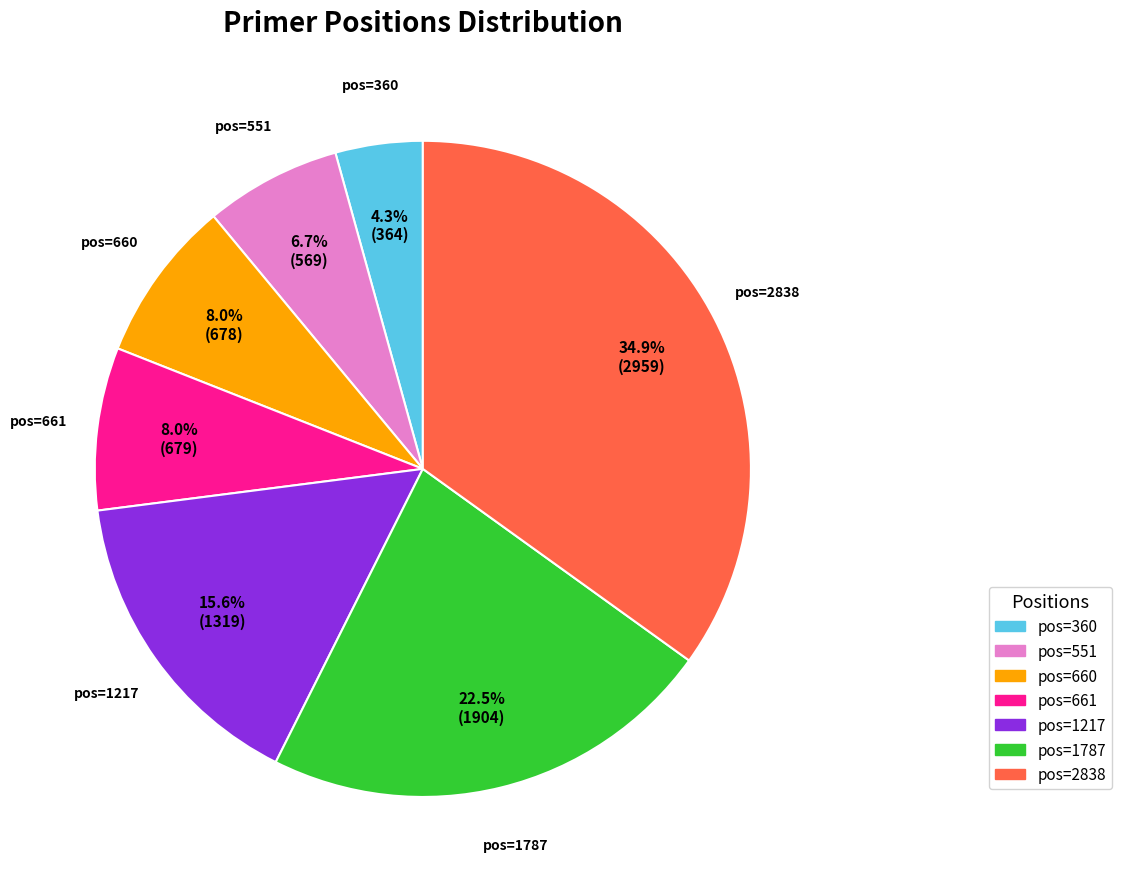

Is there any slice that represents more than half of the pie?

No